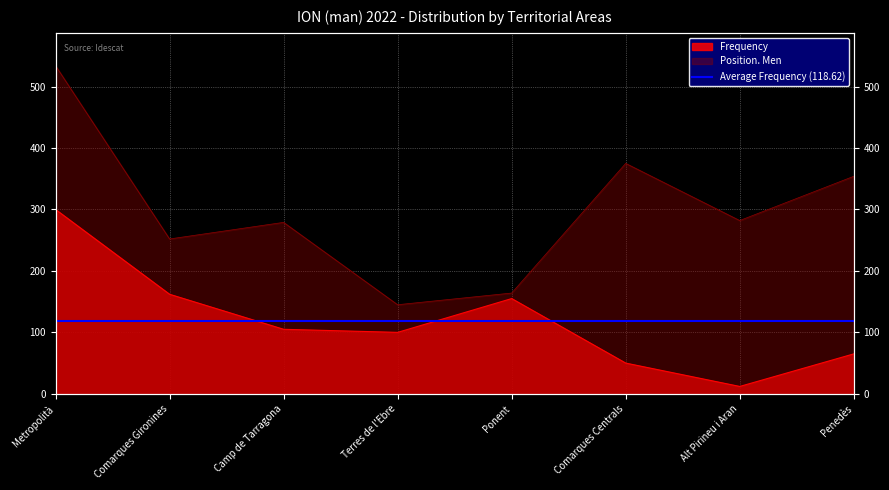

In Frequency, how many points are lower than both neighbors (excluding endpoints)?

2